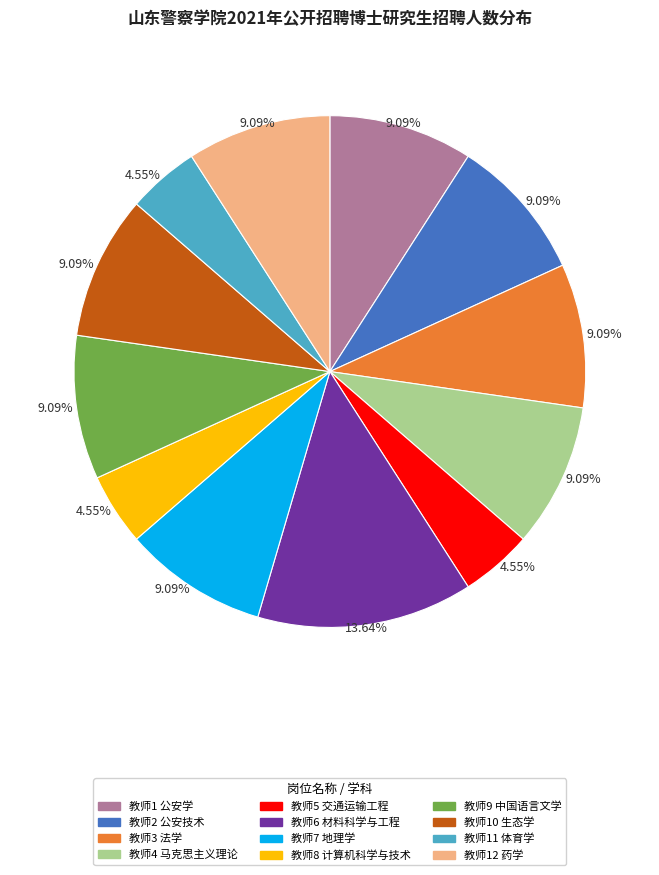

Combined, do 教师6 材料科学与工程 and 教师12 药学 account for over 50%?

No